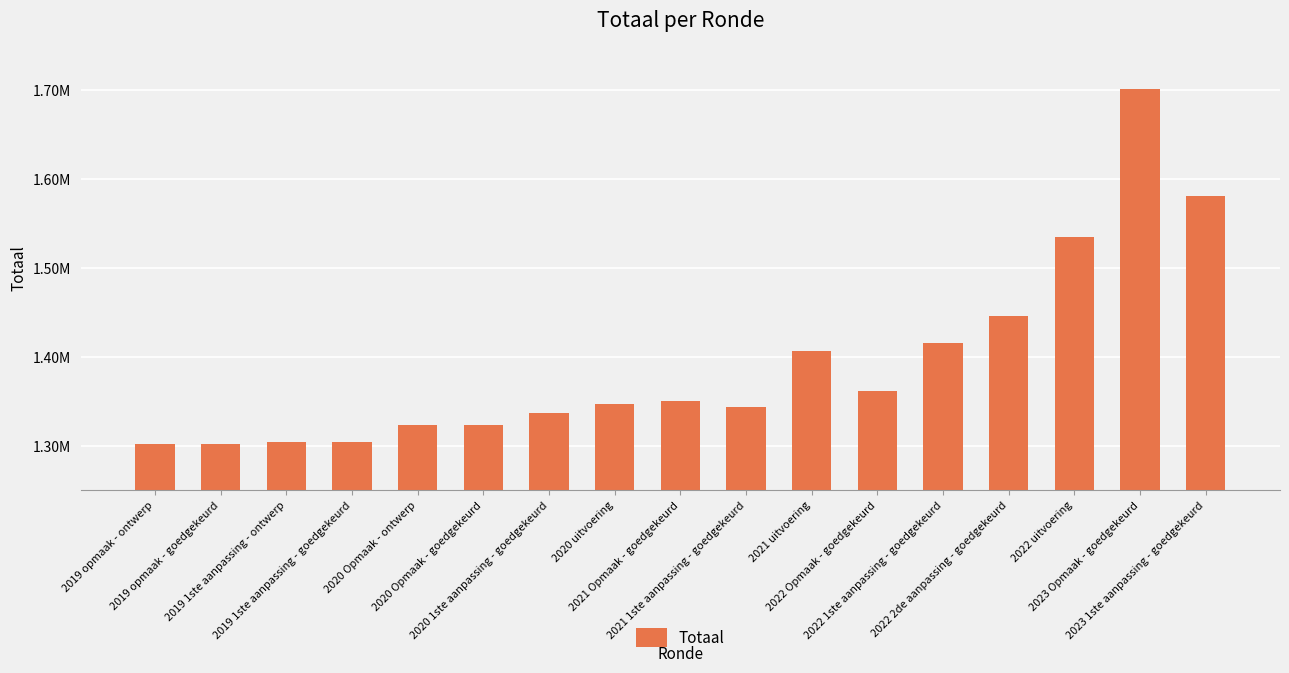

What is the change in value from 2020 1ste aanpassing - goedgekeurd to 2023 Opmaak - goedgekeurd?

+364094